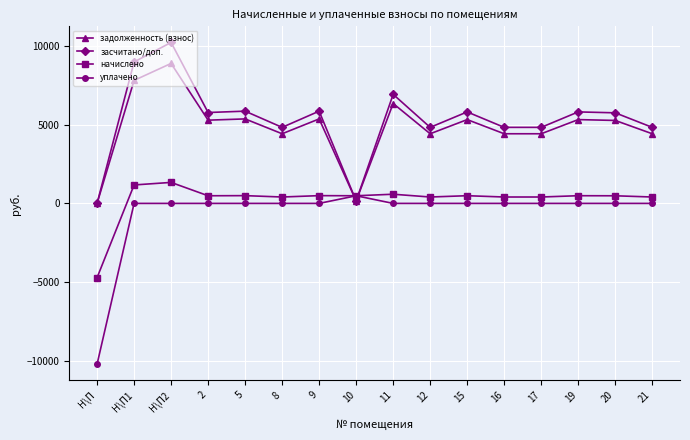

The value of задолженность (взнос) at 8 is 4427.6. True or false?

True